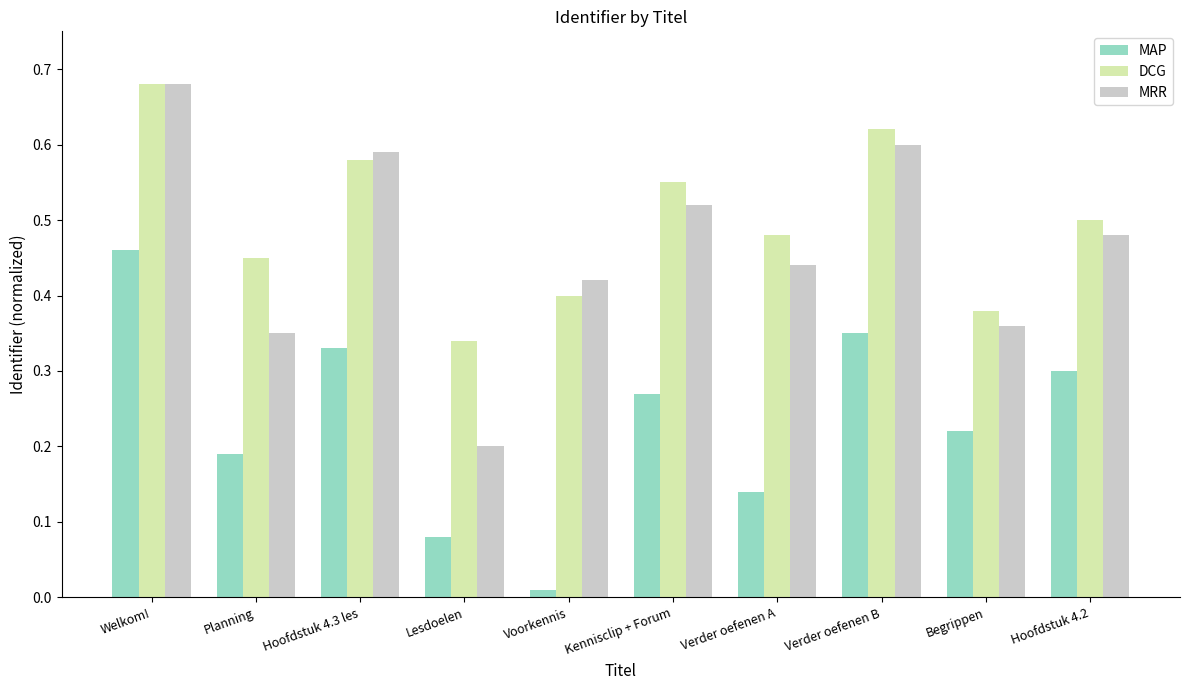

Count the DCG values in the range 0 to 1.

10